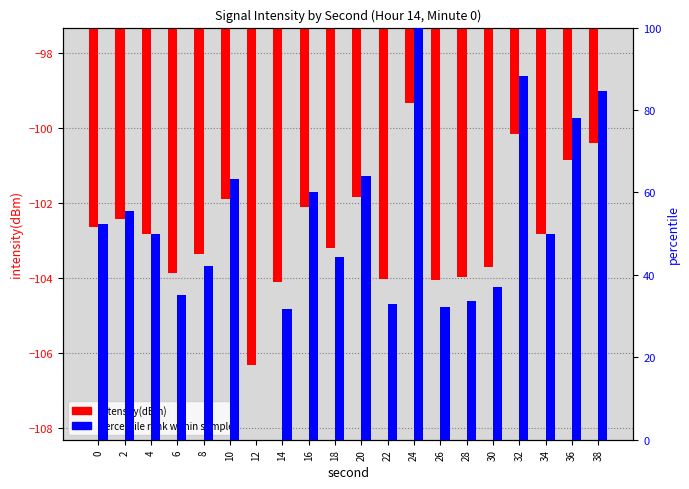

What is the greatest value displayed?

100.0